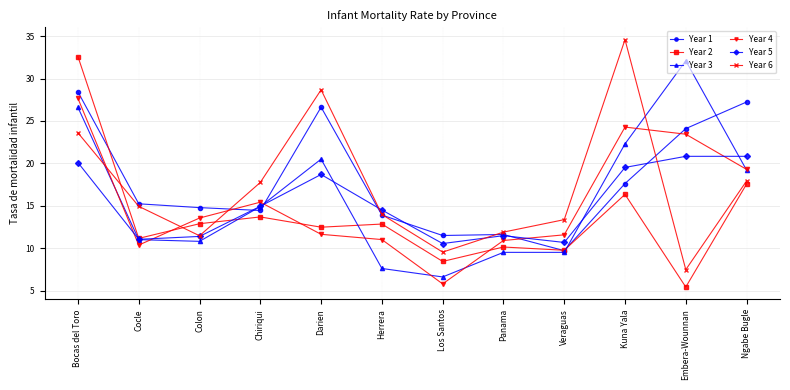

What is the label of the 12th point from the left?

Ngabe Bugle